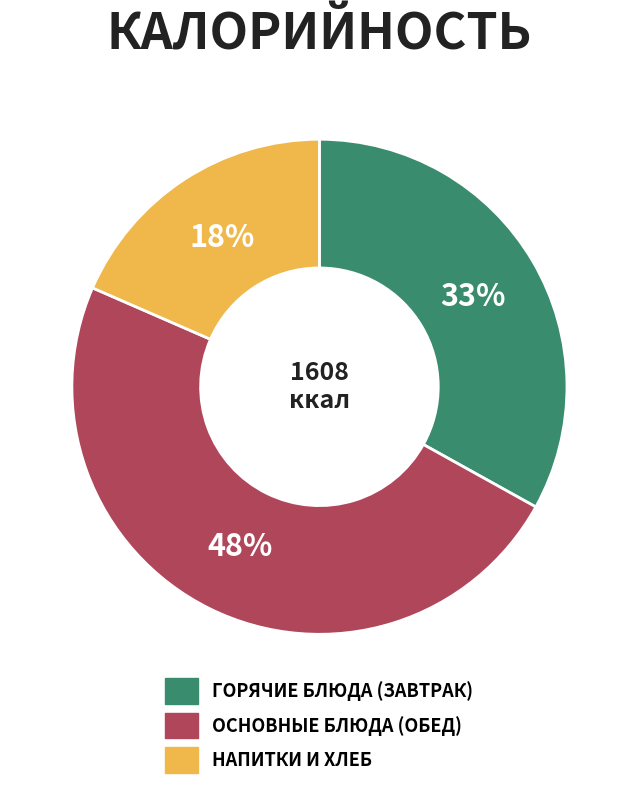

To the nearest percent, what is the average slice percentage?

33%